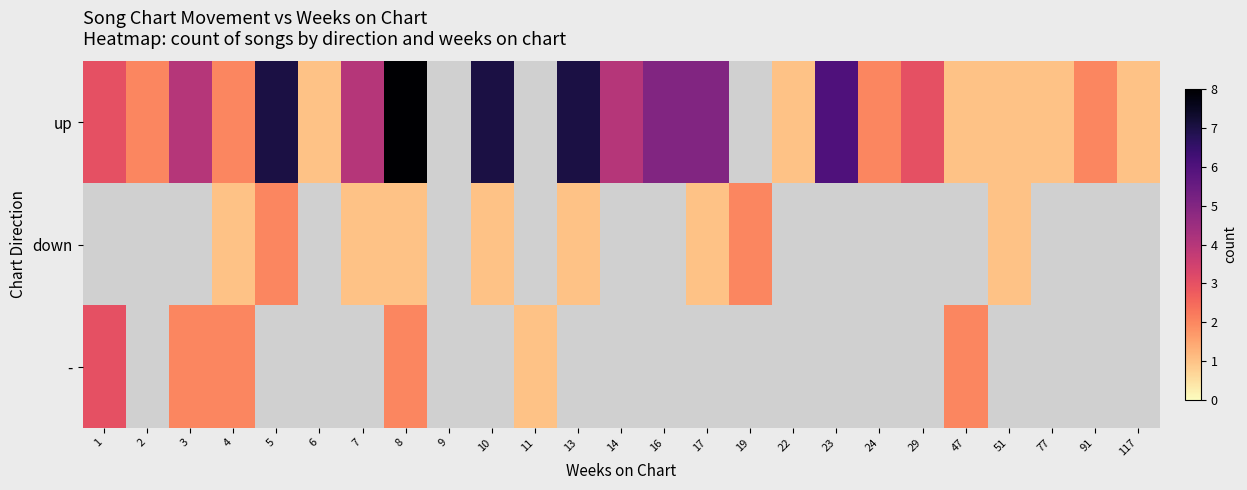

Reading left to right, transcribe all the data shown in this chart.

up: 1=3	2=2	3=4	4=2	5=7	6=1	7=4	8=8	9=0	10=7	11=0	13=7	14=4	16=5	17=5	19=0	22=1	23=6	24=2	29=3	47=1	51=1	77=1	91=2	117=1
down: 1=0	2=0	3=0	4=1	5=2	6=0	7=1	8=1	9=0	10=1	11=0	13=1	14=0	16=0	17=1	19=2	22=0	23=0	24=0	29=0	47=0	51=1	77=0	91=0	117=0
-: 1=3	2=0	3=2	4=2	5=0	6=0	7=0	8=2	9=0	10=0	11=1	13=0	14=0	16=0	17=0	19=0	22=0	23=0	24=0	29=0	47=2	51=0	77=0	91=0	117=0